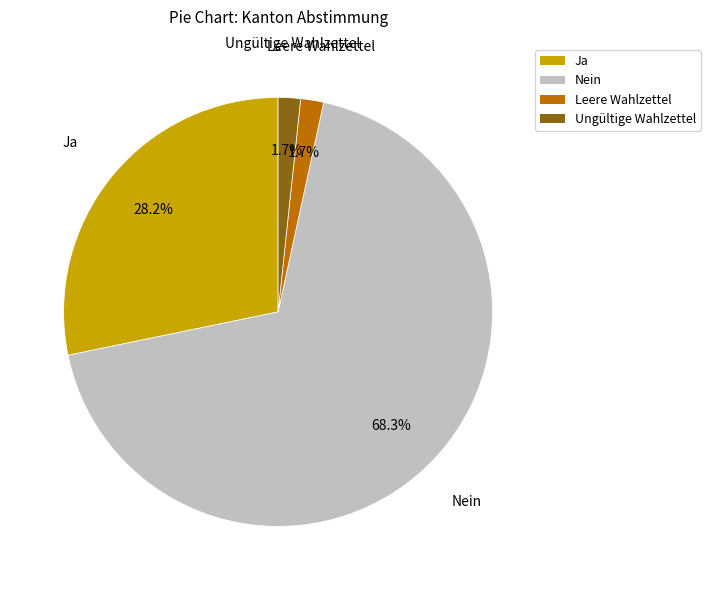

To the nearest percent, what is the average slice percentage?

25%